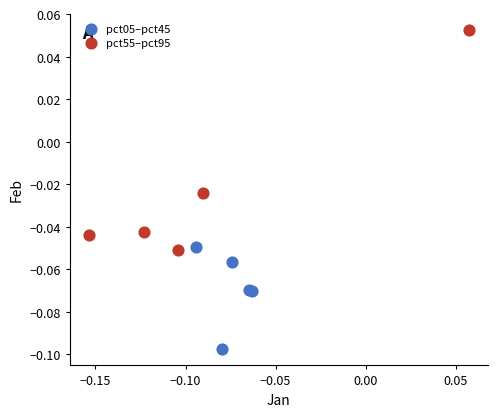

Which series has the widest spread of Y values?

pct55–pct95